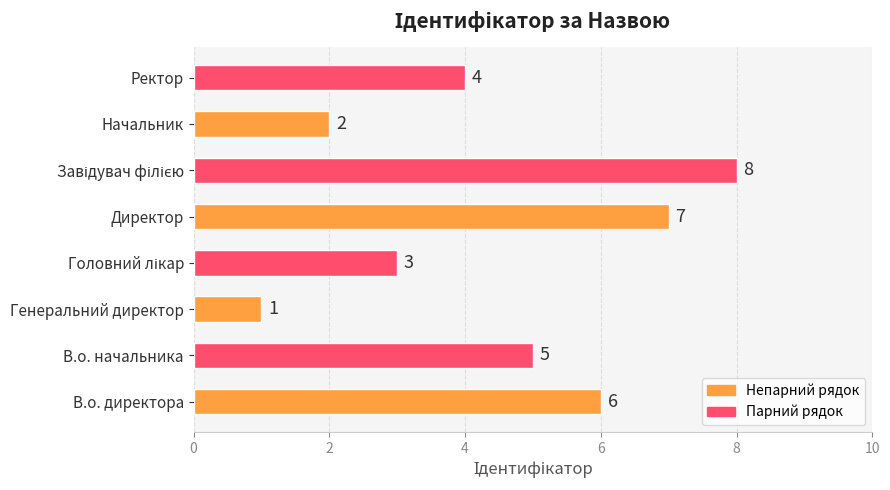

What is the maximum value shown in the chart?

8